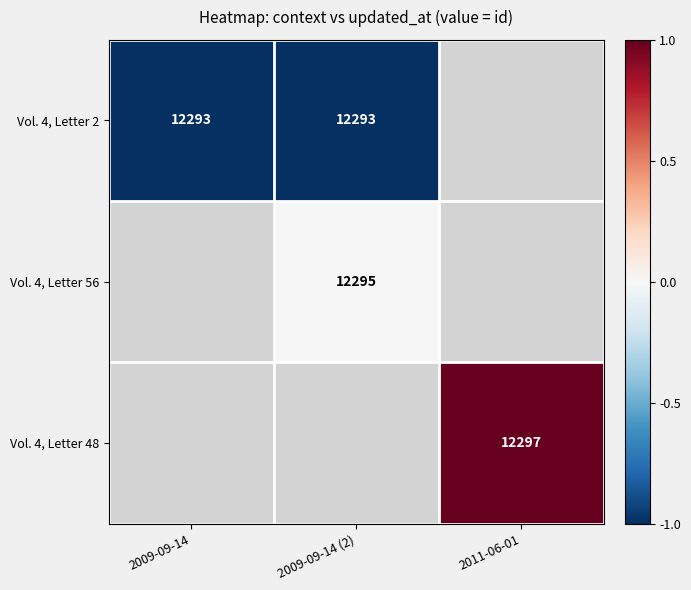

How many categories are shown in the chart?

3